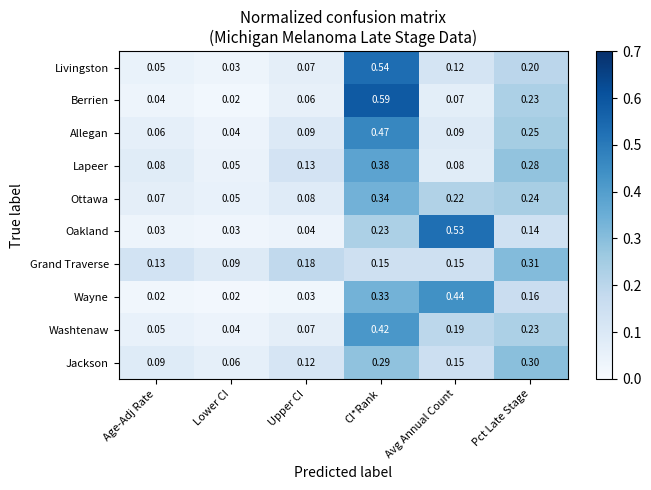

Which series has the largest range (max minus min)?

Berrien